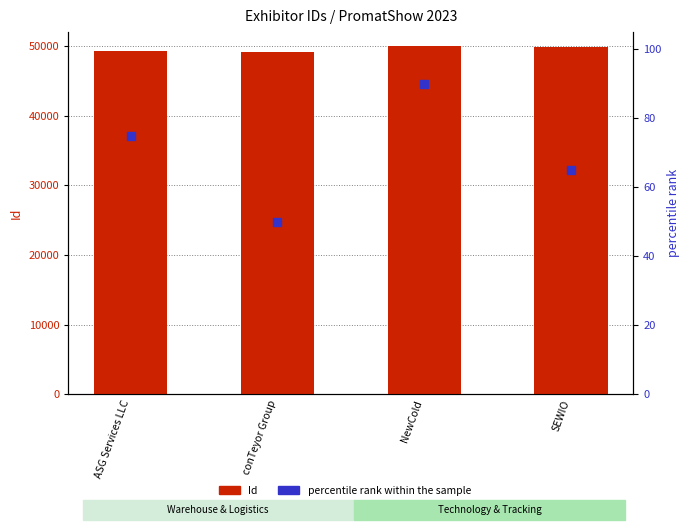

Which series contains the lowest Y value?

percentile rank within the sample